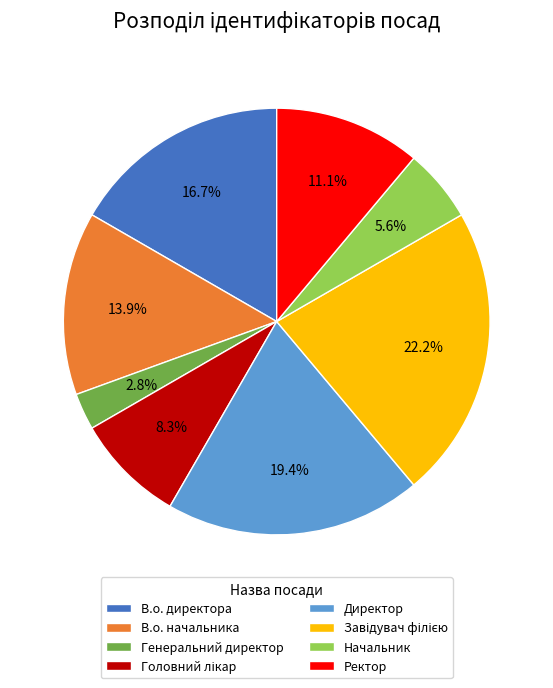

True or false: Начальник accounts for 6% of the total.

True